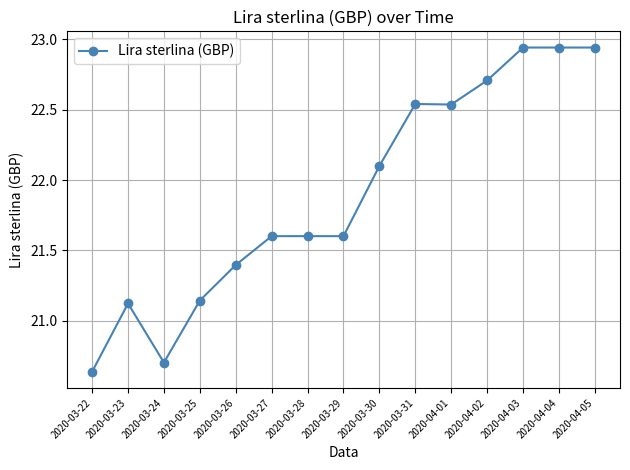

Which has a higher value, 2020-03-29 or 2020-03-24?

2020-03-29